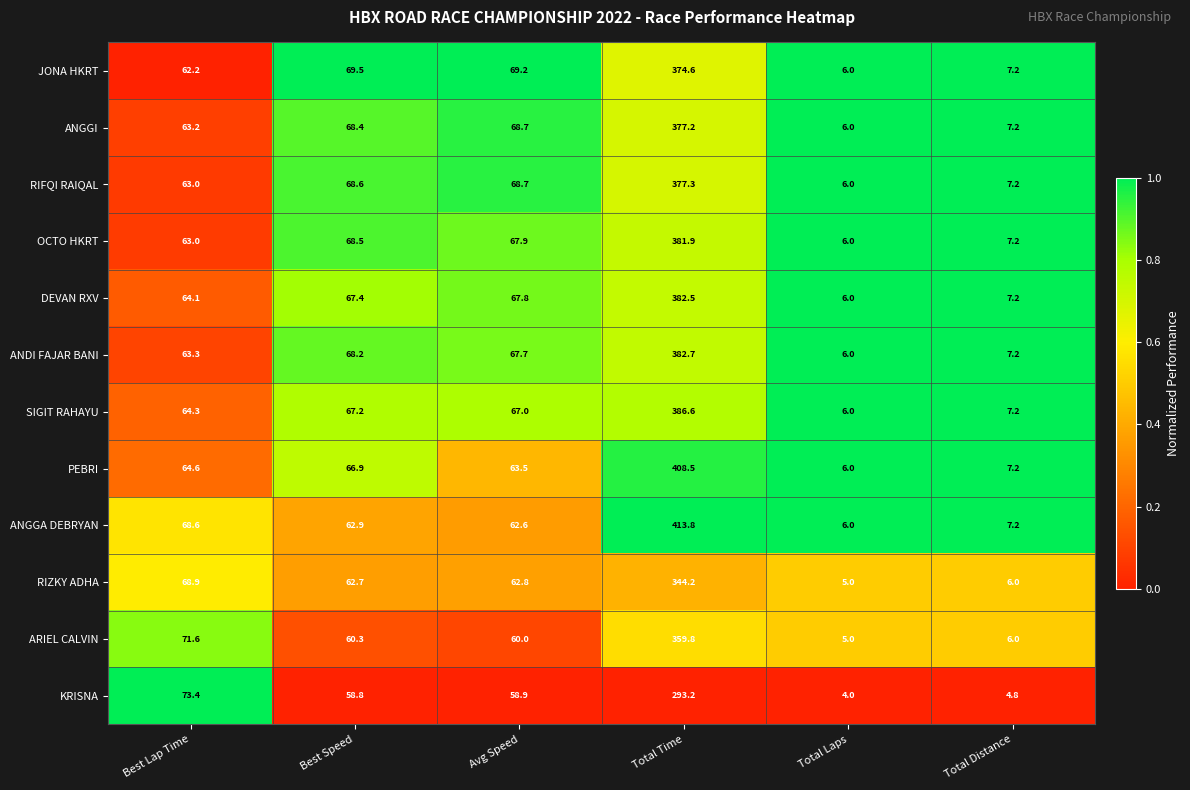

At which label does ANGGA DEBRYAN first exceed 62?

Best Lap Time